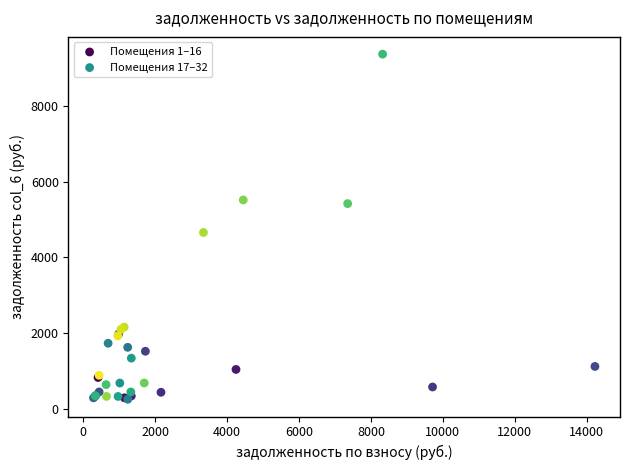

Which series has the largest Y range (max minus min)?

Помещения 17–32